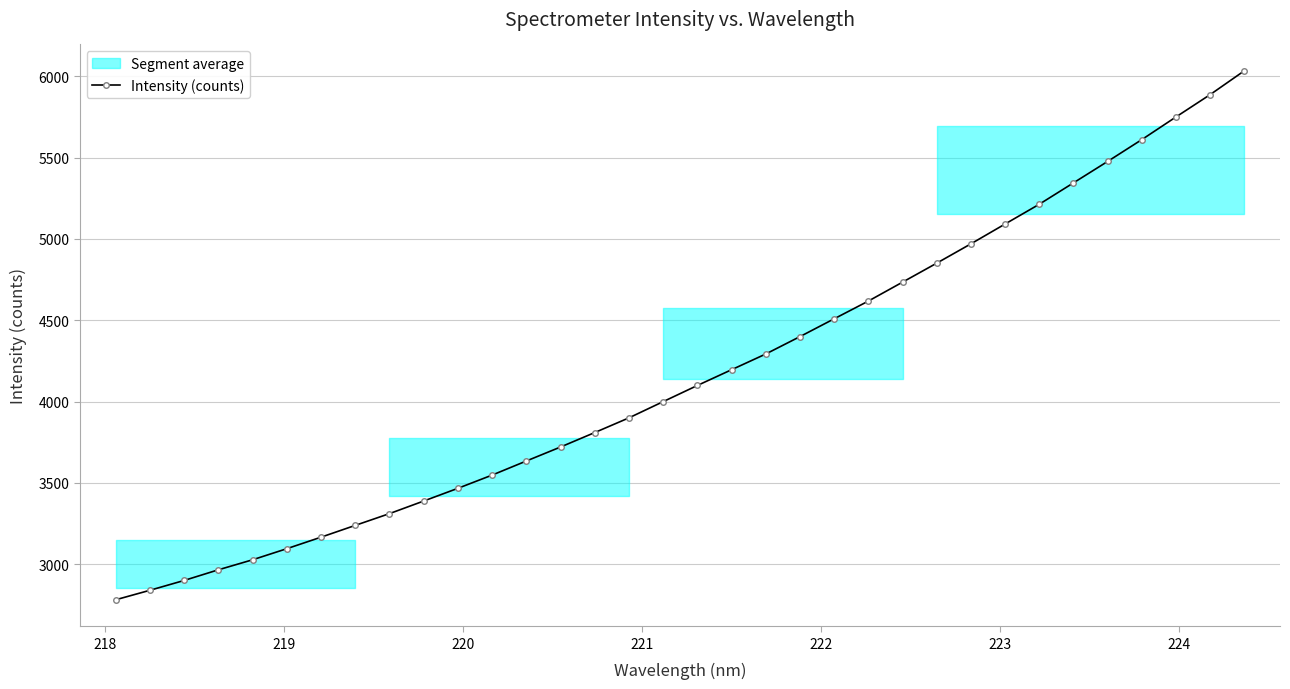

What is the value of the Intensity (counts) point at the 20th from the left?

4292.4